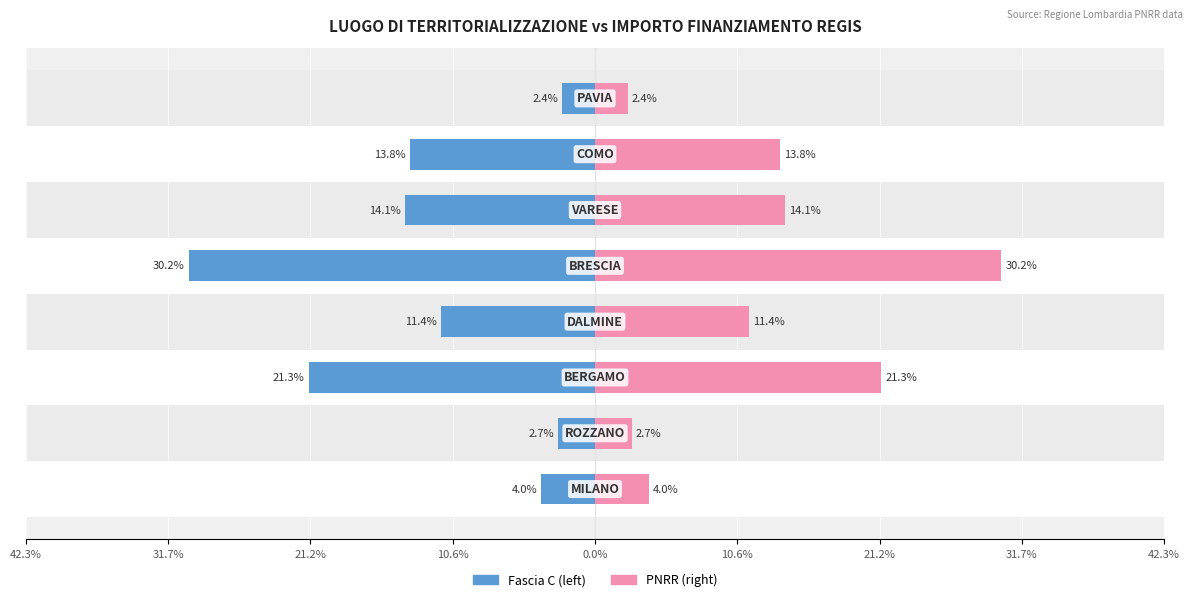

Are the bars horizontal?

Yes